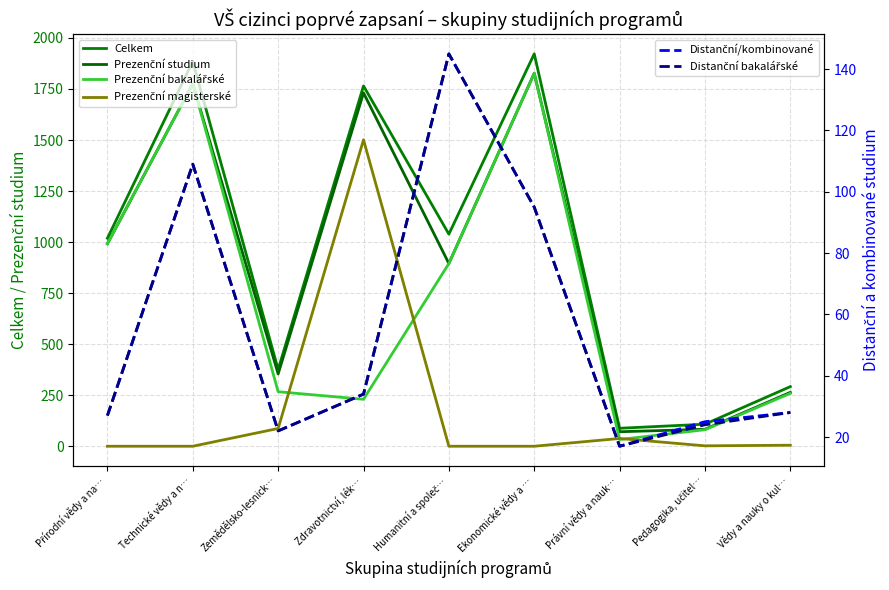

Where do Prezenční bakalářské and Prezenční magisterské first cross each other?

Zemědělsko-lesnick… and Zdravotnictví, lék…